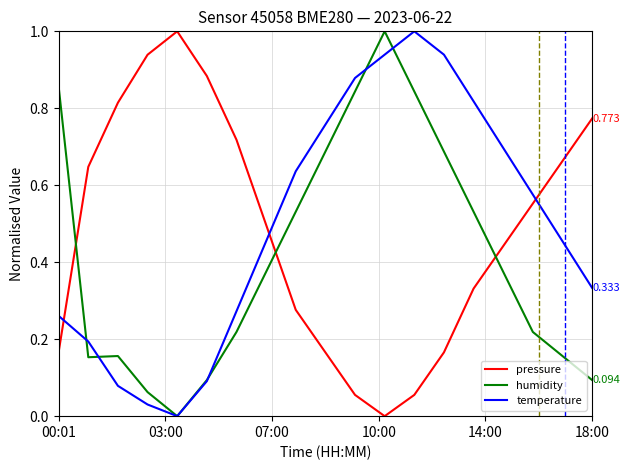

True or false: temperature and pressure cross at least once.

True